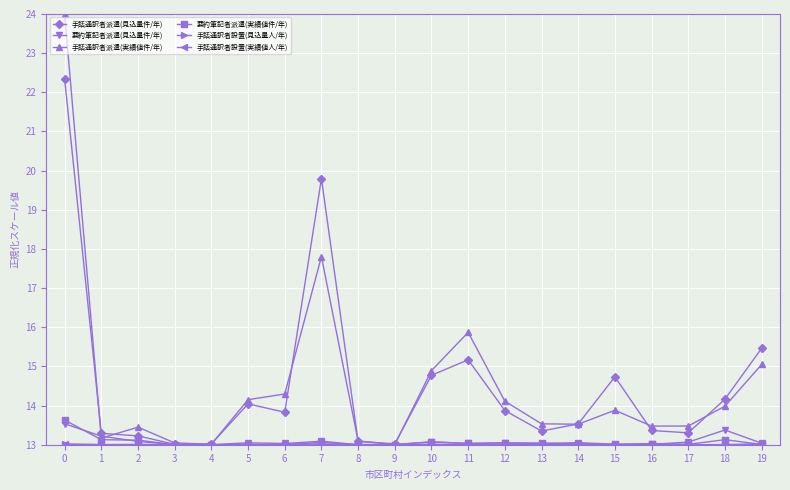

Which series changed the most between 6 and 19?

手話通訳者派遣(見込量件/年)